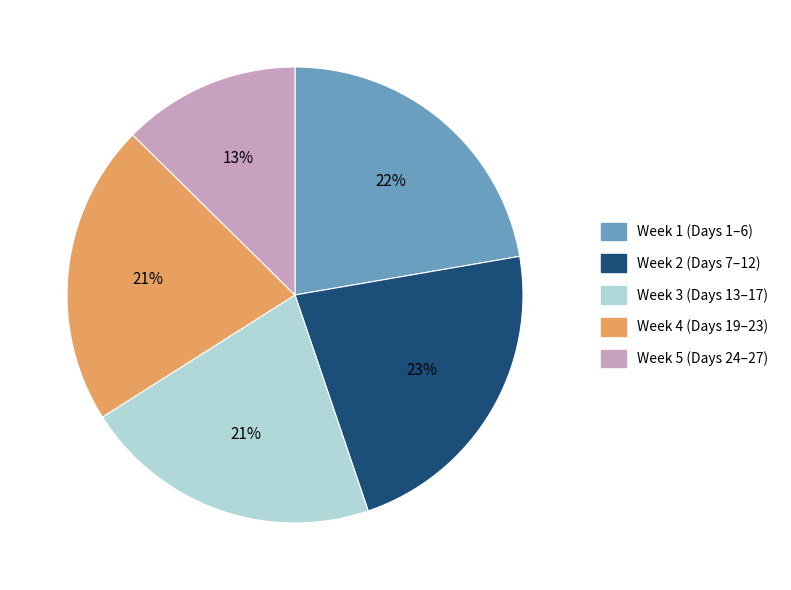

Does any single category account for the majority?

No